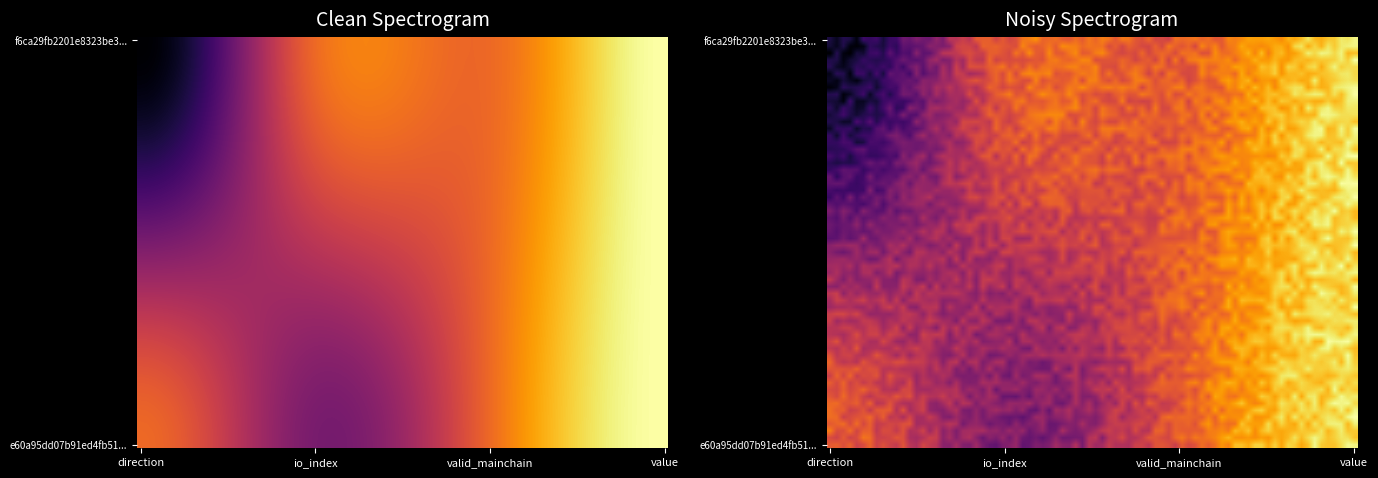

At direction, list the series in order from largest to smallest.

e60a95dd, f6ca29fb